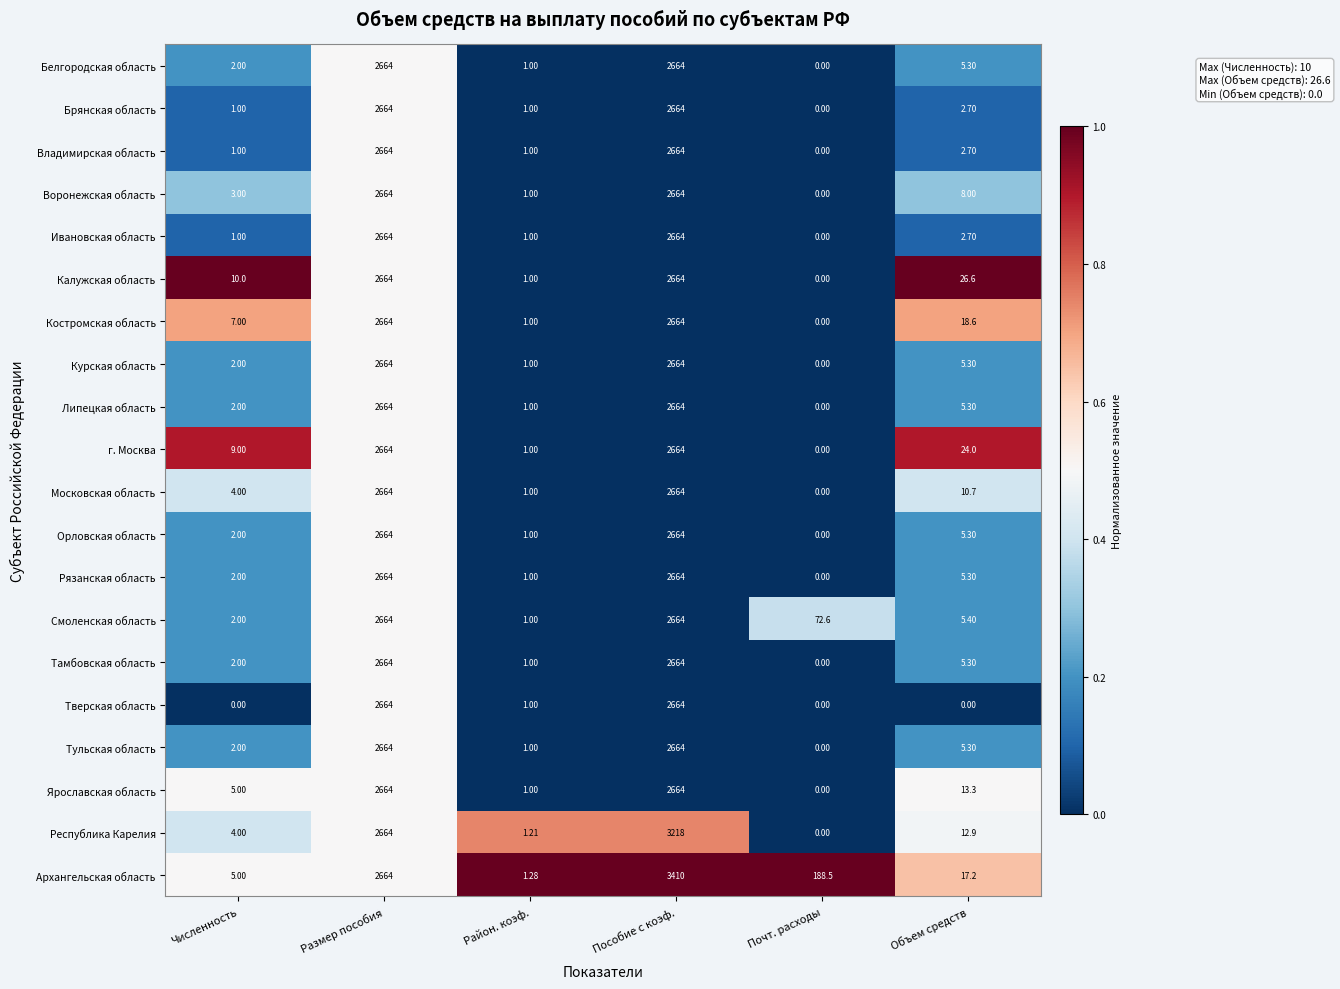

Between Численность and Почт. расходы, which series saw the biggest shift?

Архангельская область